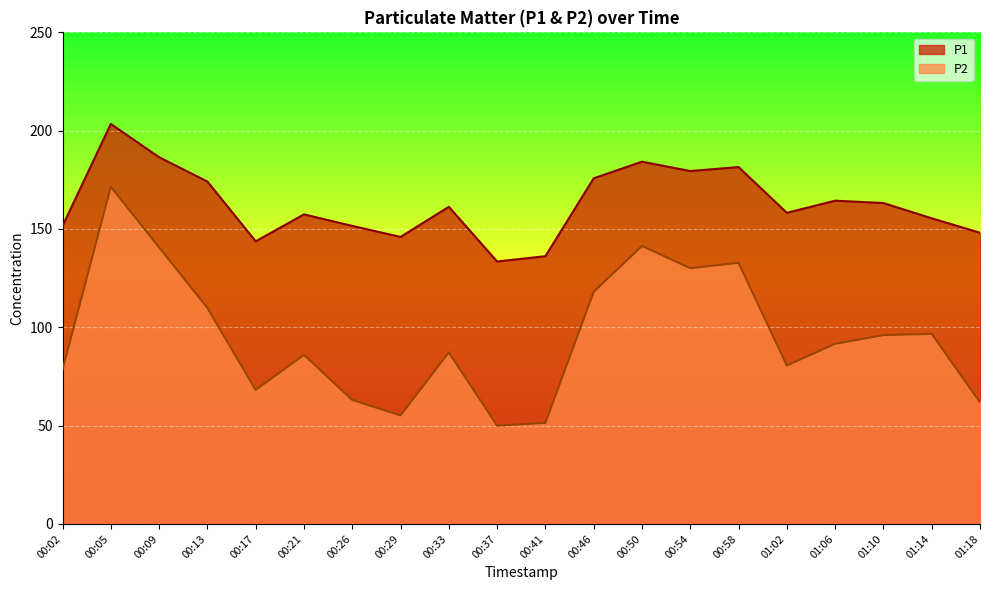

Reading left to right, what are all the values shown in this chart?

P1: 00:02=151.5	00:05=203.4	00:09=186.5	00:13=174.1	00:17=143.7	00:21=157.4	00:26=151.6	00:29=146.0	00:33=161.3	00:37=133.5	00:41=136.2	00:46=175.8	00:50=184.2	00:54=179.5	00:58=181.5	01:02=158.2	01:06=164.4	01:10=163.2	01:14=155.4	01:18=148.1
P2: 00:02=78.5	00:05=171.5	00:09=140.7	00:13=109.9	00:17=68.2	00:21=86.0	00:26=63.1	00:29=55.2	00:33=87.2	00:37=50.0	00:41=51.4	00:46=118.0	00:50=141.4	00:54=130.1	00:58=132.8	01:02=80.6	01:06=91.6	01:10=96.0	01:14=96.7	01:18=61.9